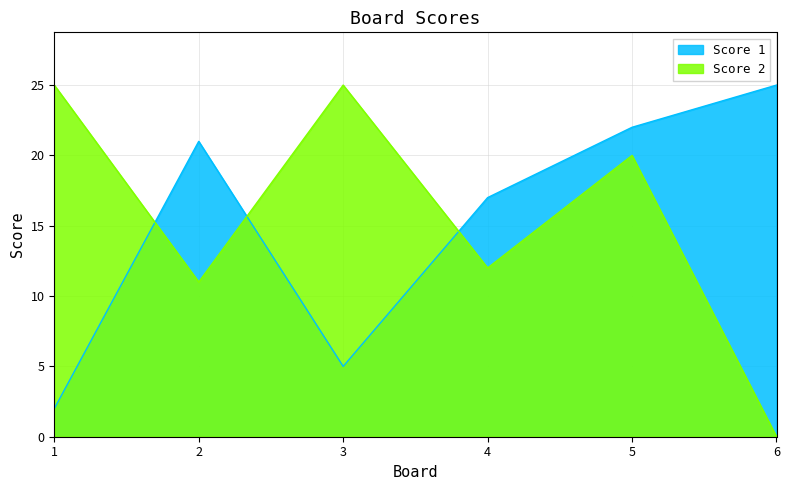

What is the difference between the highest and lowest values at 5?

2